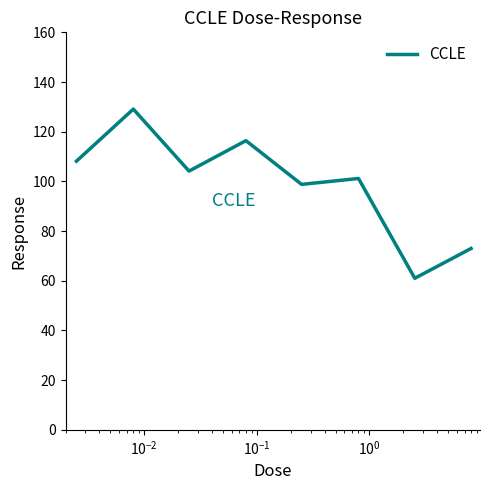

What is the difference between the second highest and second lowest values?

43.4